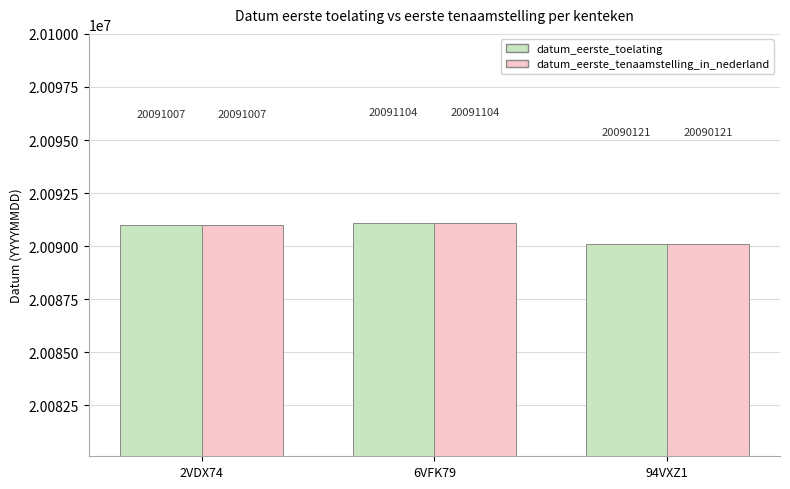

At which label is datum_eerste_tenaamstelling_in_nederland closest to 20090612?

2VDX74